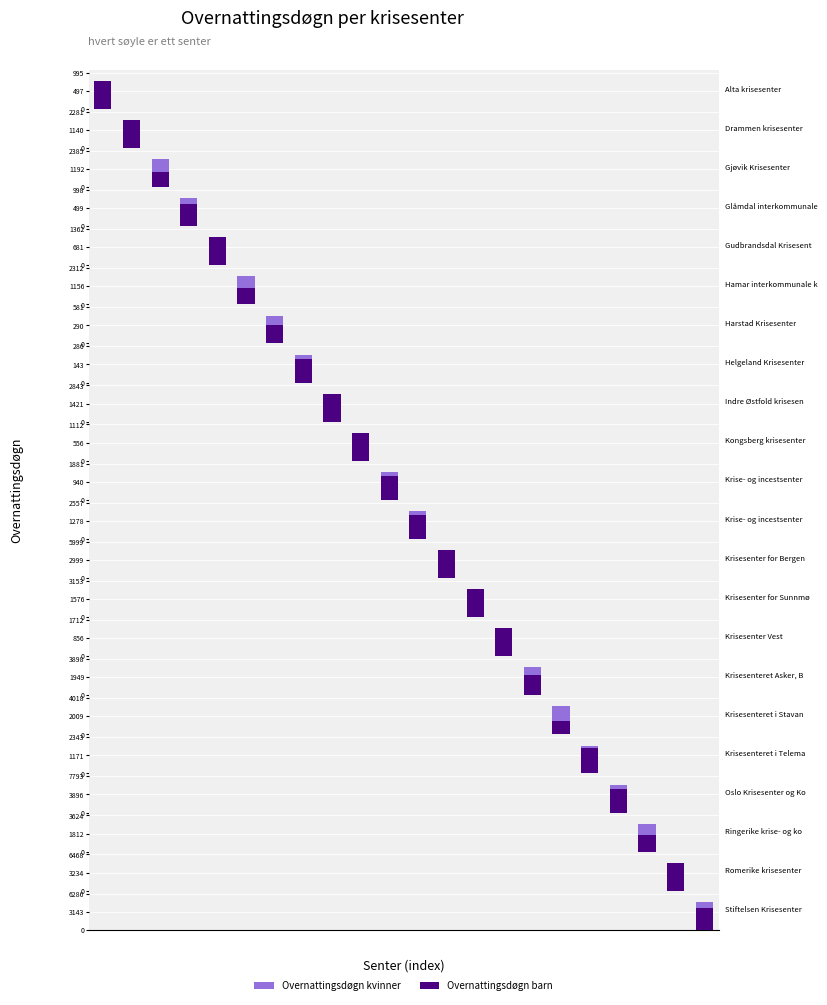

Is the value of kvinner at 2 greater than the value of barn at 12?

No